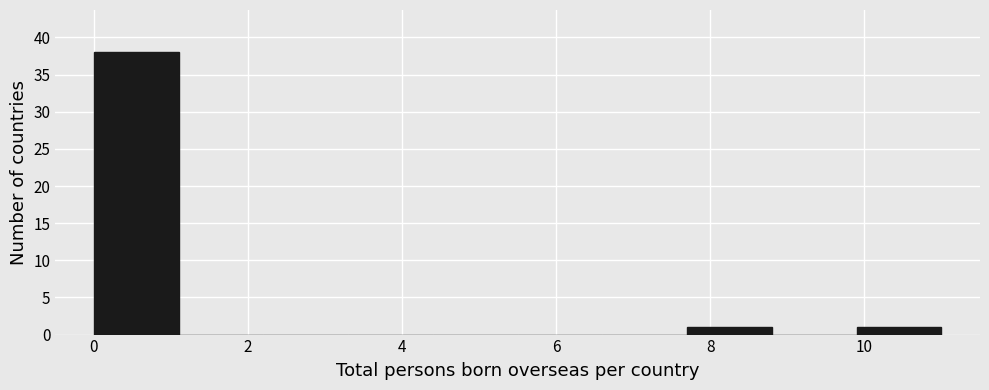

Reading left to right, transcribe this chart: for each bar, give the range it covers on the x-axis and its height. Neither the bar edges nor the heights are printed on the chart, so give them approximately, as read against the axes.

0.0 to 1.1: 38
1.1 to 2.2: 0
2.2 to 3.3: 0
3.3 to 4.4: 0
4.4 to 5.5: 0
5.5 to 6.6: 0
6.6 to 7.7: 0
7.7 to 8.8: 1
8.8 to 9.9: 0
9.9 to 11.0: 1